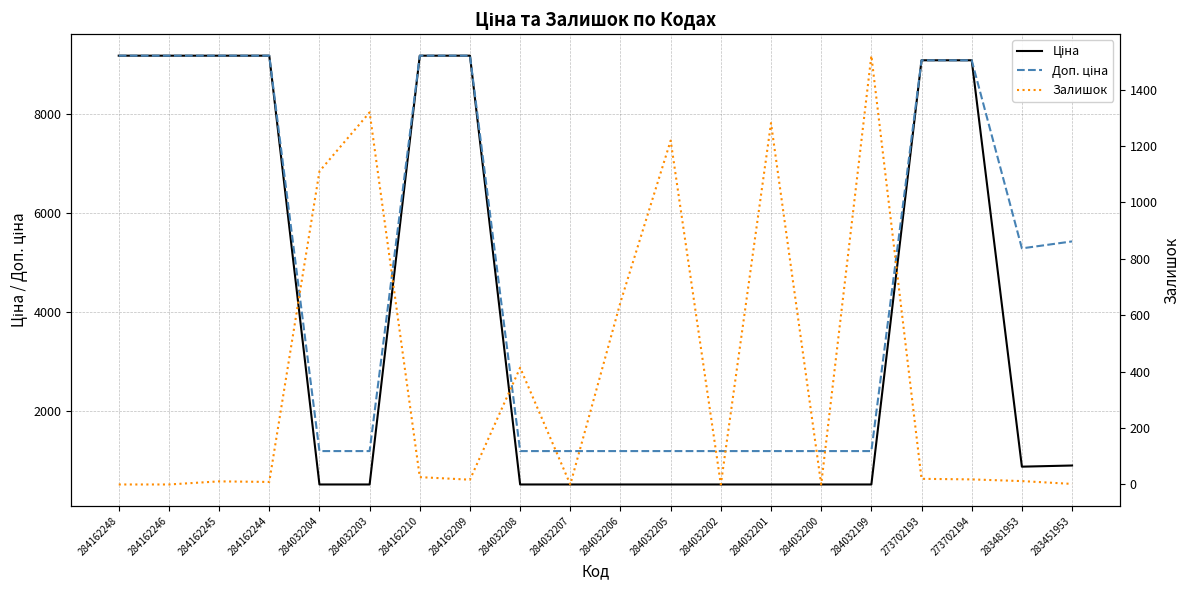

Is the value of Доп. ціна at 284162209 greater than the value of Ціна at 284032199?

Yes